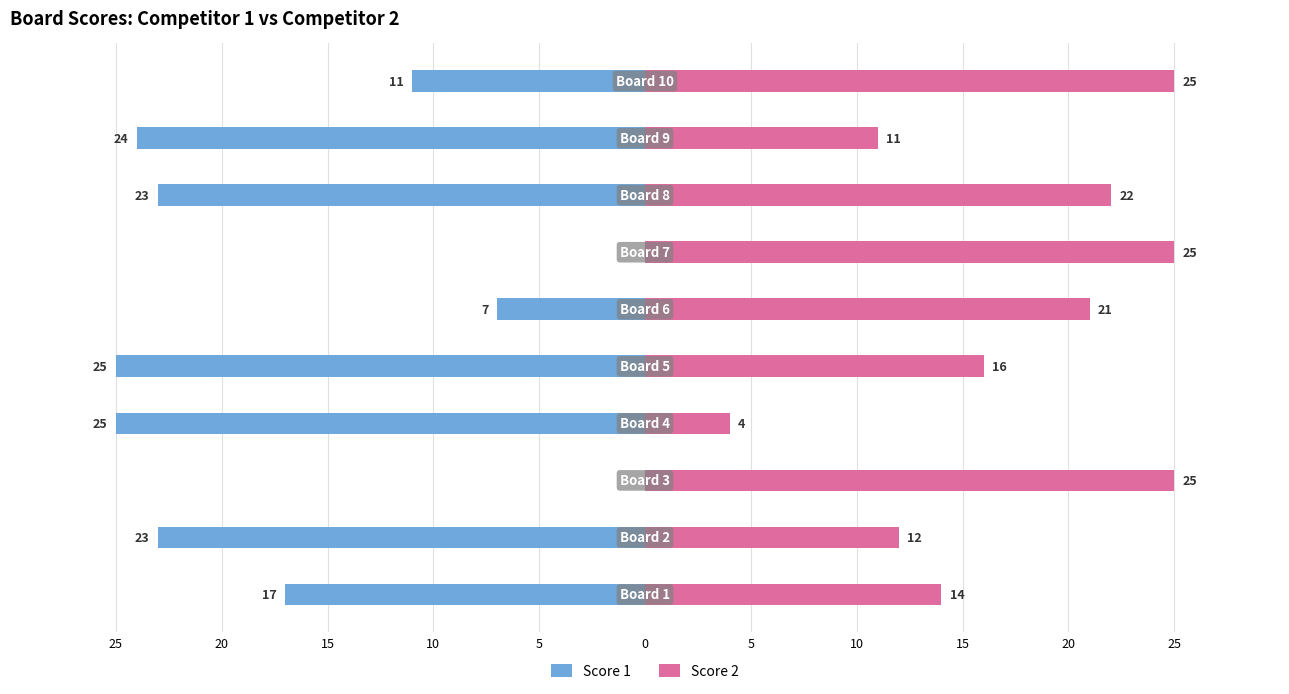

Which series has the widest spread of values?

Score 1